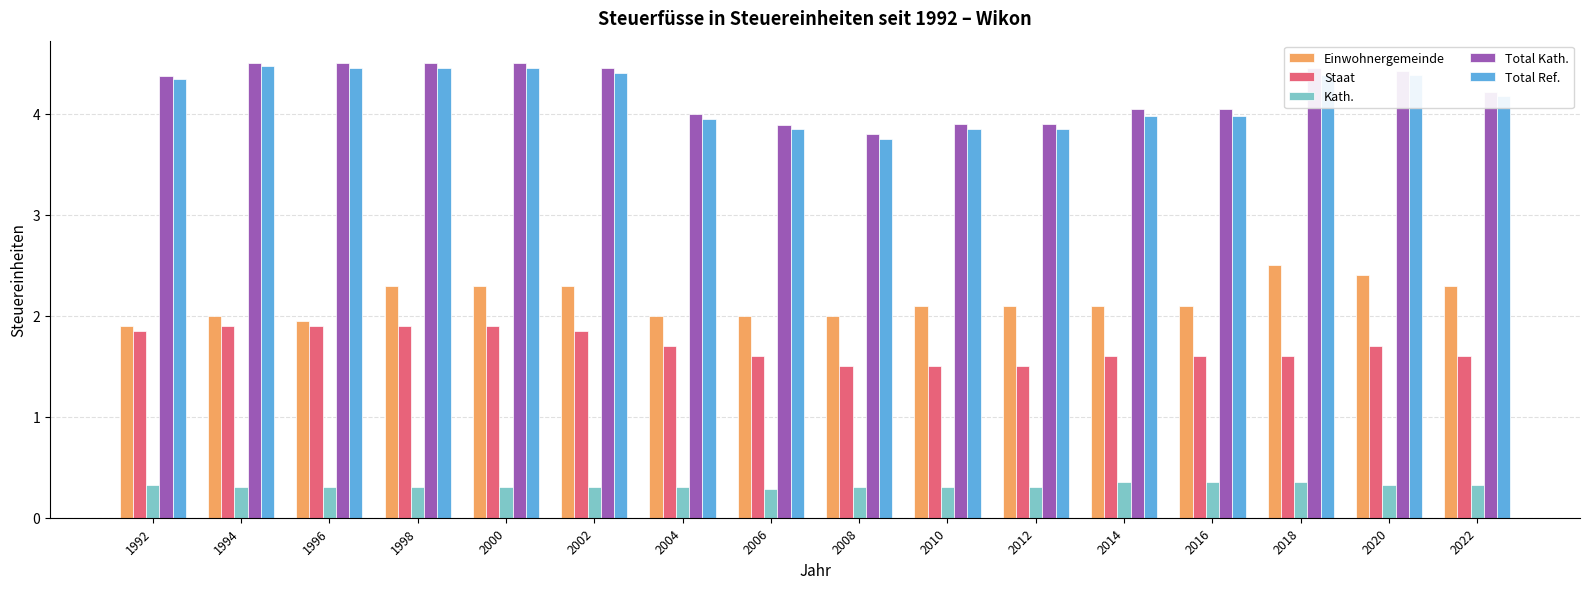

Is it true that Total Ref. equals 7.0 at 1996?

False